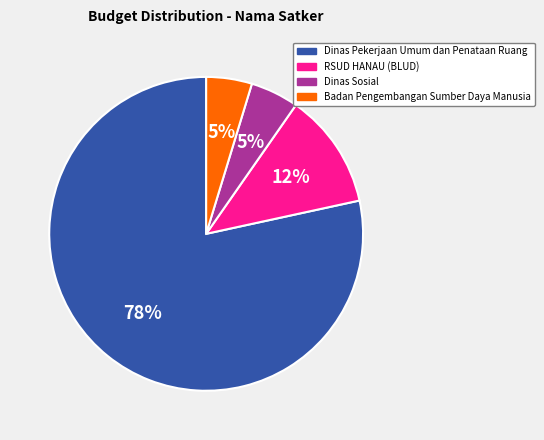

Count the number of slices in the pie.

4